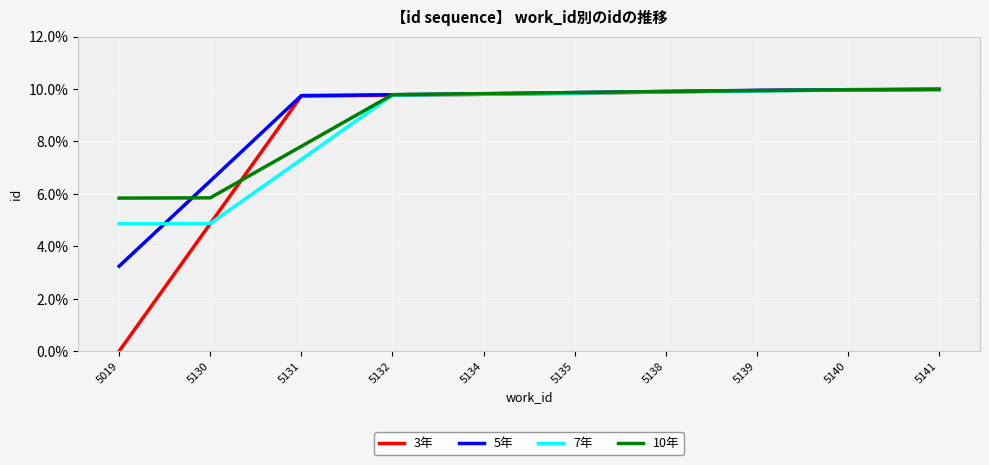

What value does the 7年 series have at 5141?

10.0